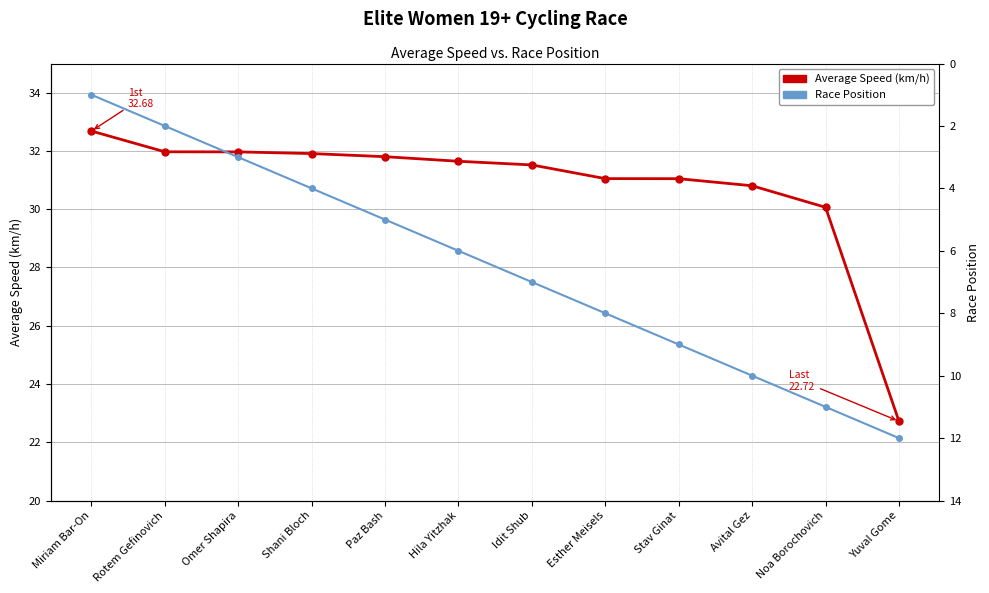

How many lines are shown in the chart?

2